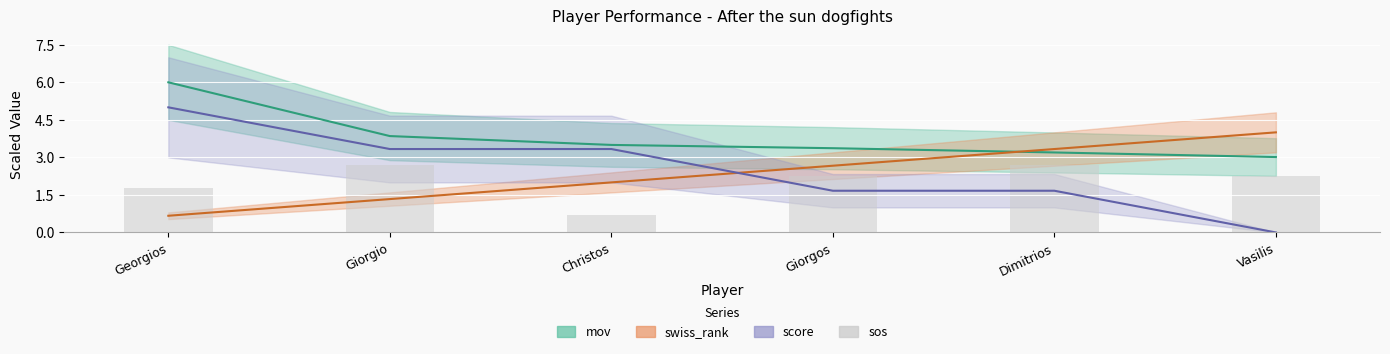

What is the approximate value at Christos?

0.7